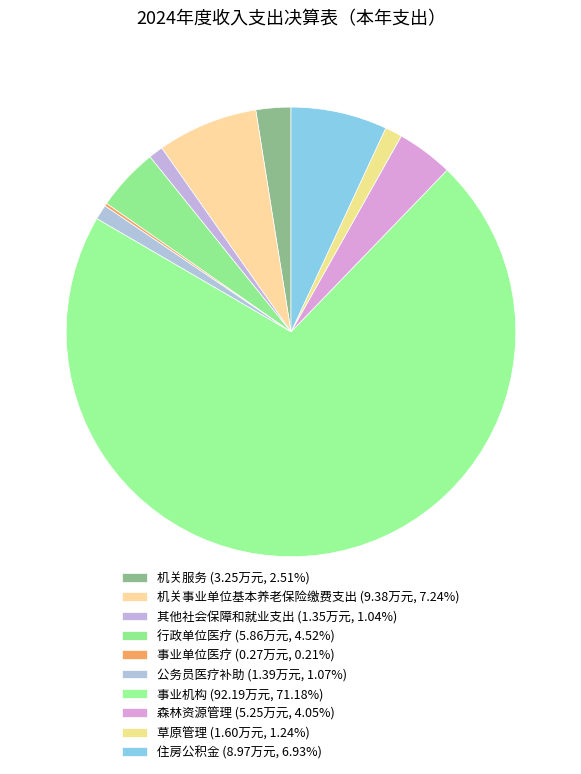

Which category accounts for the majority?

事业机构